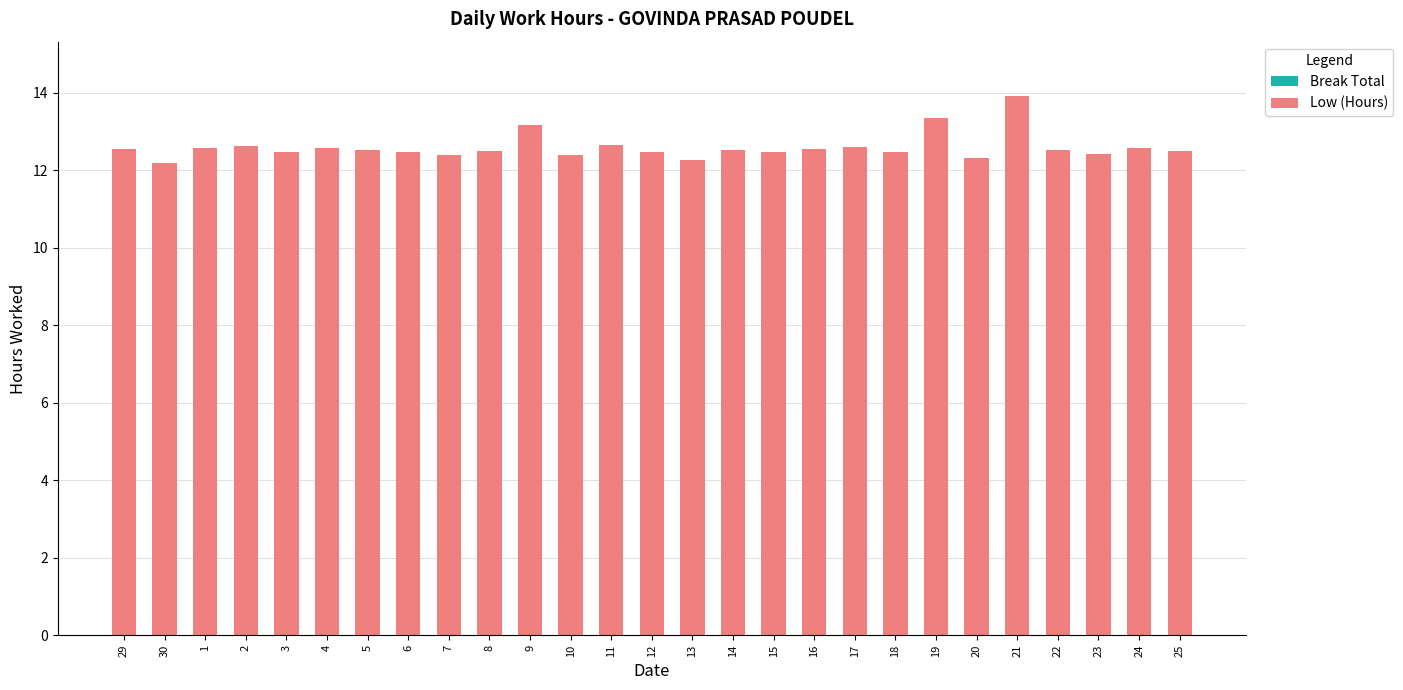

Which label corresponds to the largest value in the chart?

21